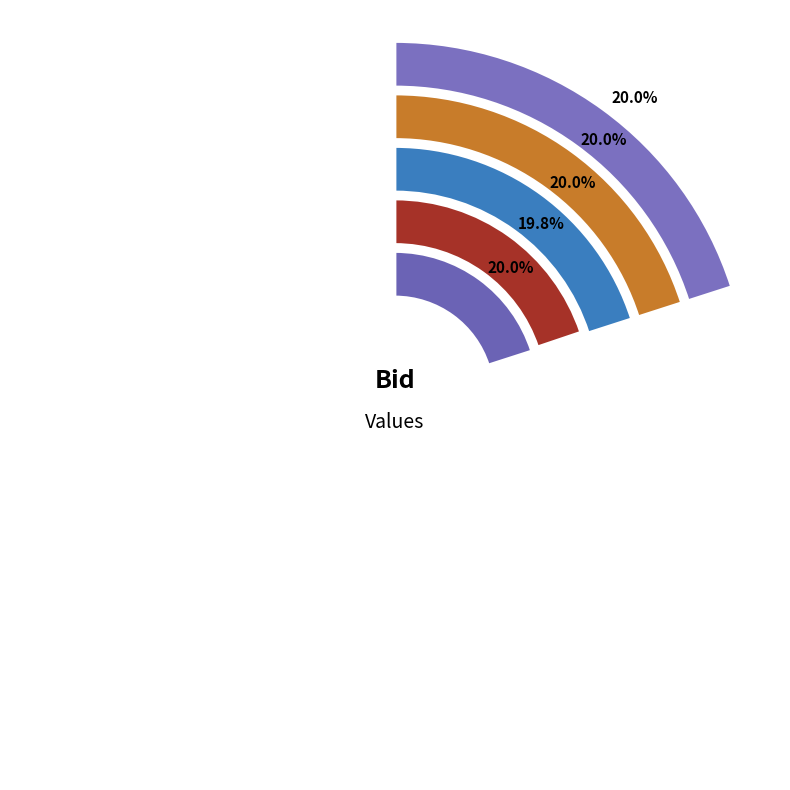

Combined, do 11:00:34.184 and 11:13:45.800 account for over 50%?

No